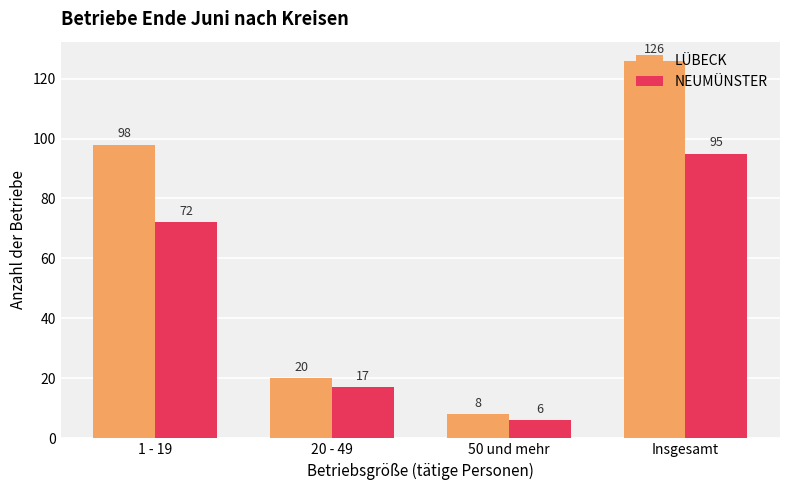

Between 20 - 49 and 50 und mehr, which series saw the biggest shift?

LÜBECK